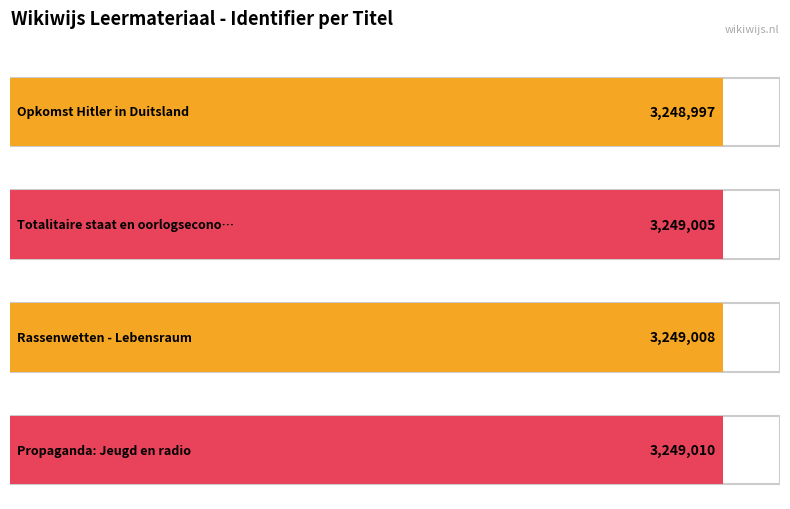

Are the bars grouped side by side (vs. stacked)?

No